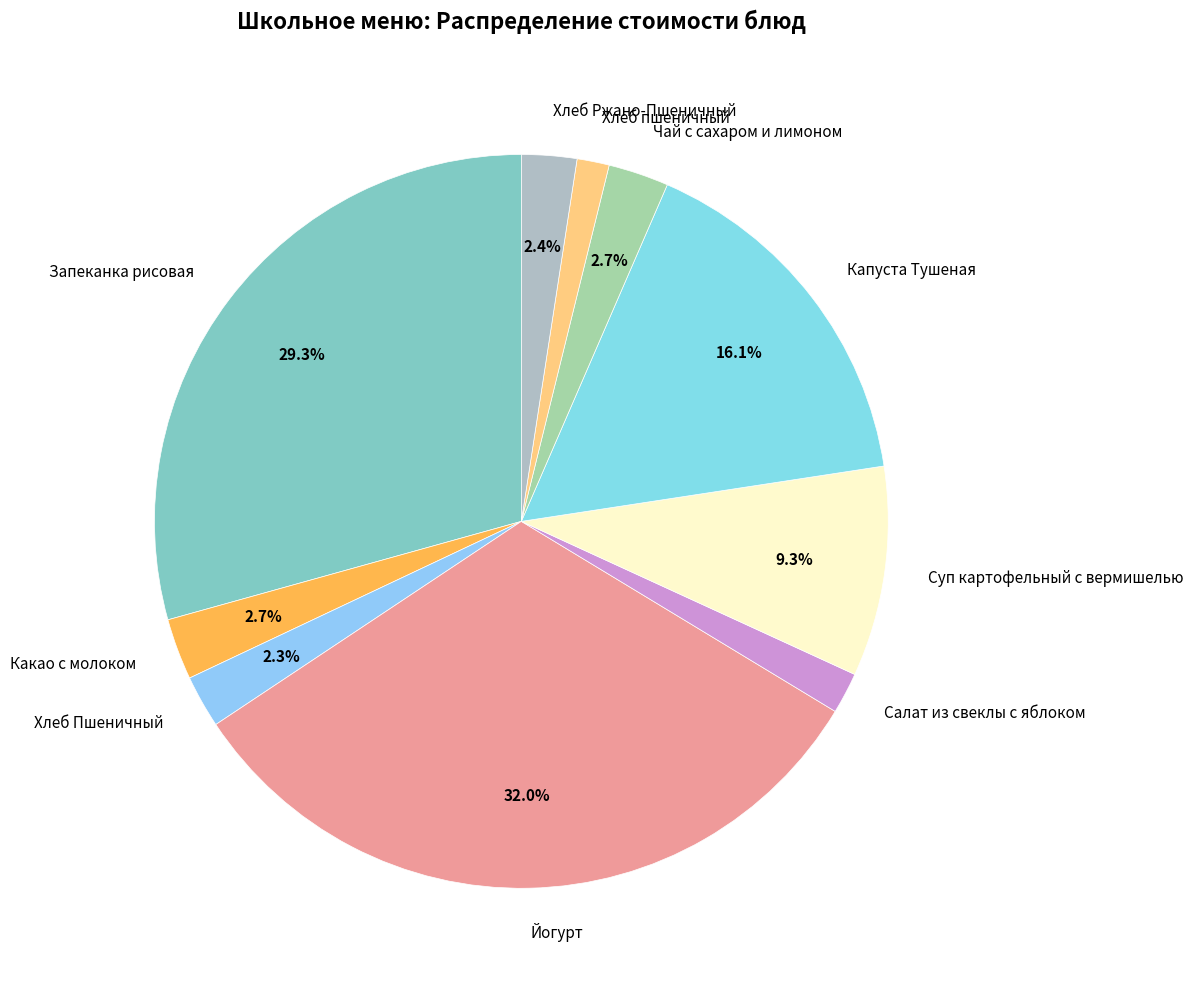

The Йогурт slice represents 26% of the pie. True or false?

False